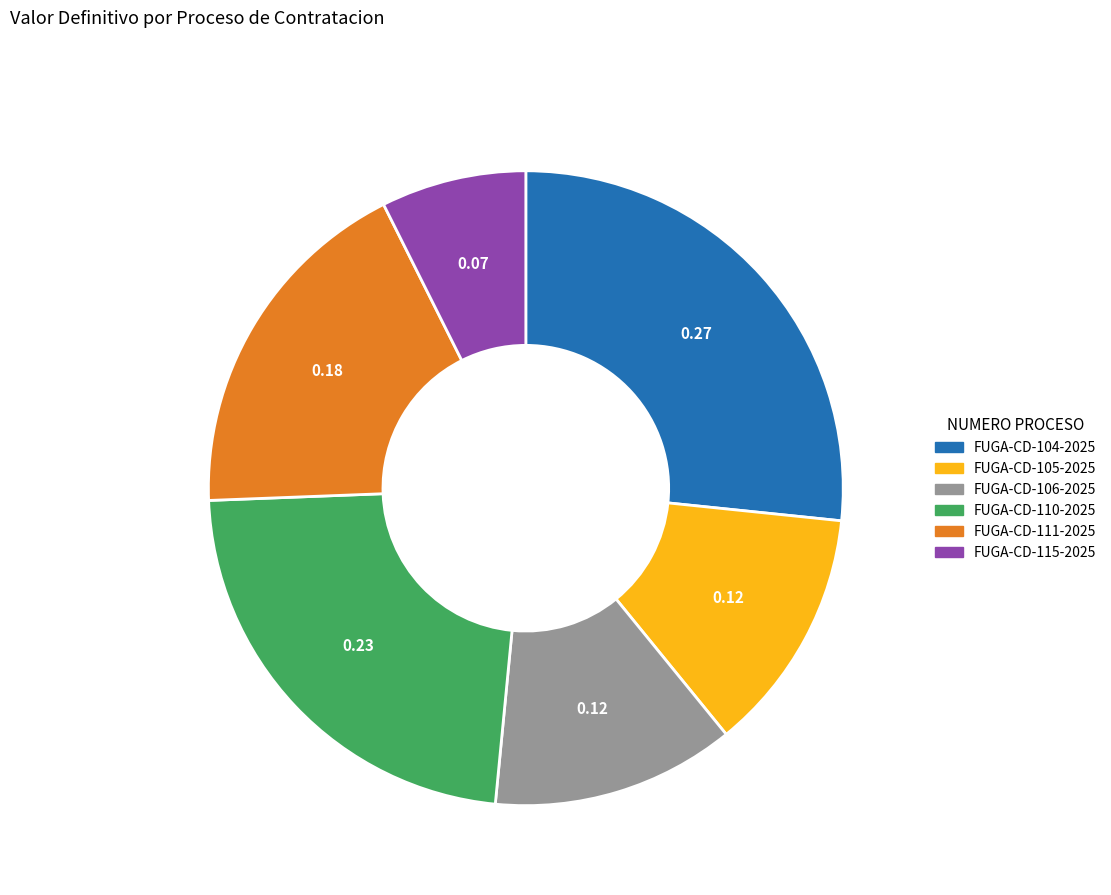

Does any single category account for the majority?

No